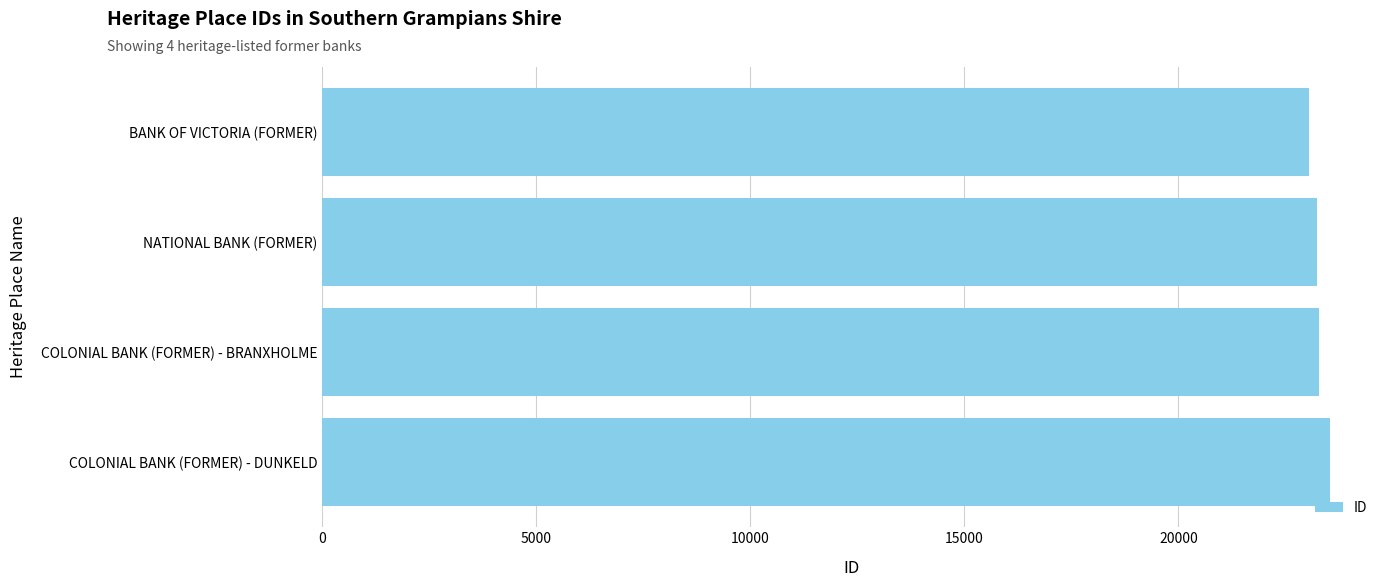

What is the average value?

23279